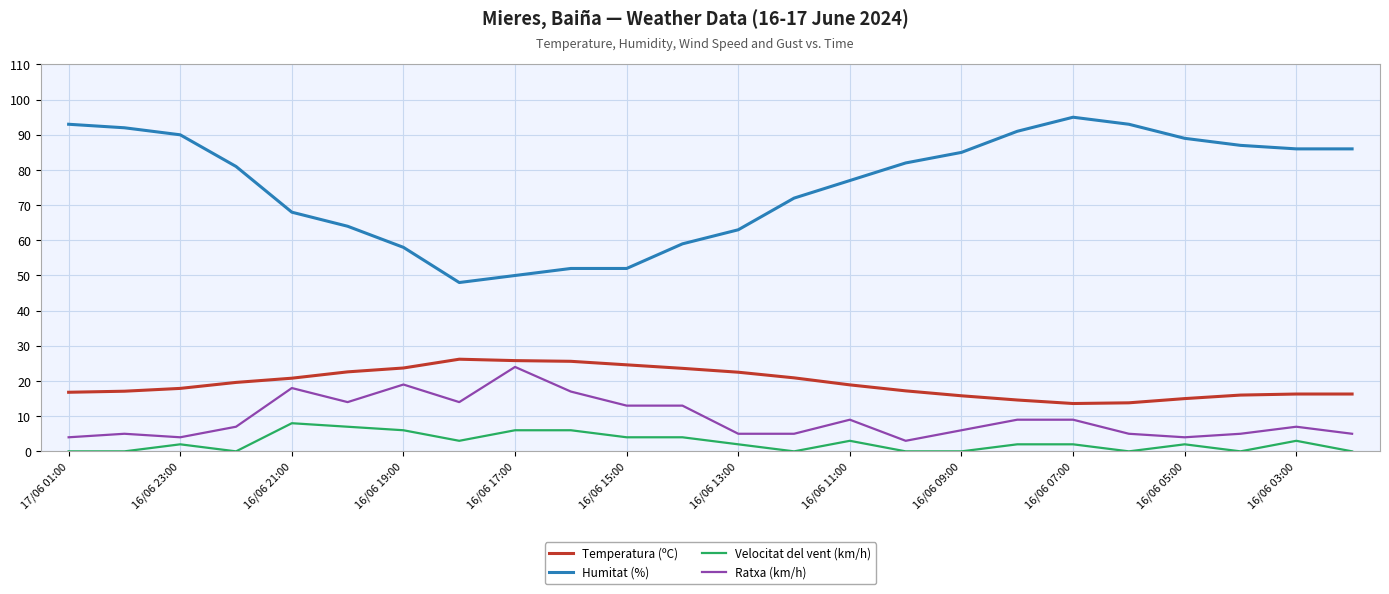

What is the difference between the maximum and minimum values in the Velocitat del vent (km/h) series?

8.0